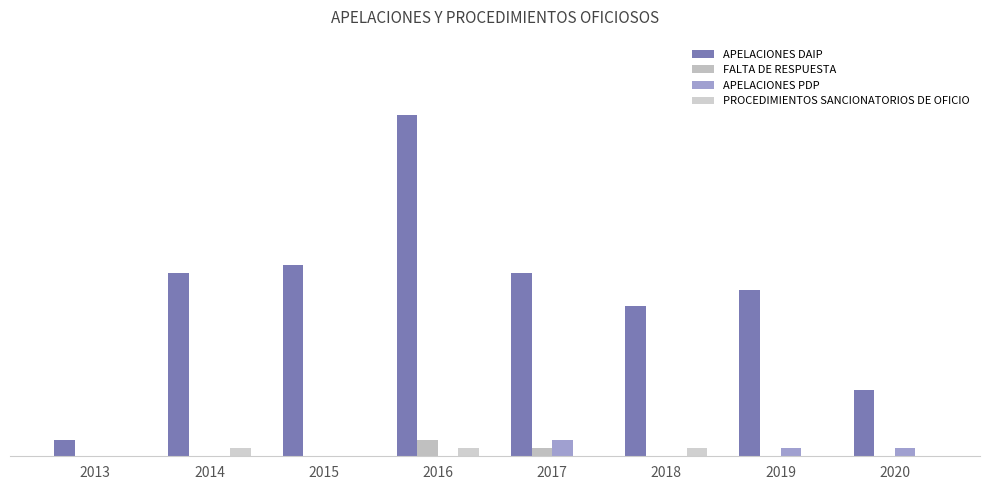

Reading left to right, what are all the values shown in this chart?

APELACIONES DAIP: 2	22	23	41	22	18	20	8
FALTA DE RESPUESTA: 0	0	0	2	1	0	0	0
APELACIONES PDP: 0	0	0	0	2	0	1	1
PROCEDIMIENTOS SANCIONATORIOS DE OFICIO: 0	1	0	1	0	1	0	0